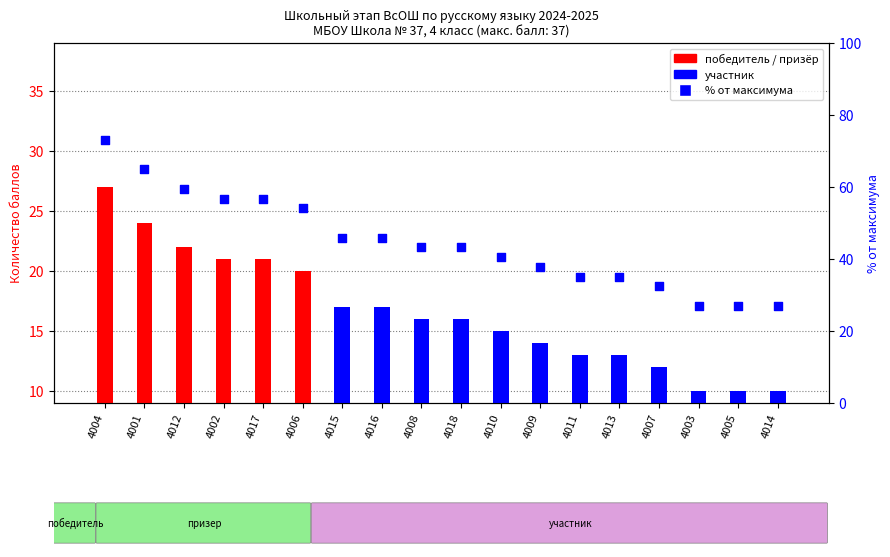

Which series has the largest Y range (max minus min)?

% от максимального балла